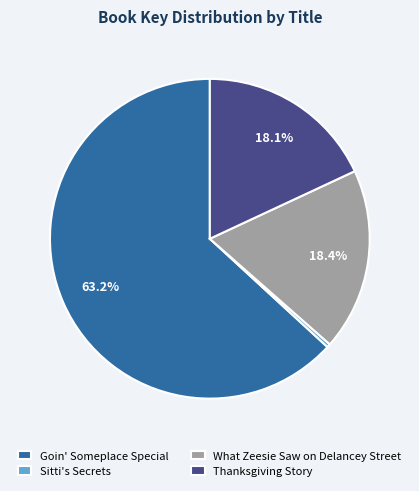

Is the sum of Sitti's Secrets and What Zeesie Saw on Delancey Street greater than half?

No